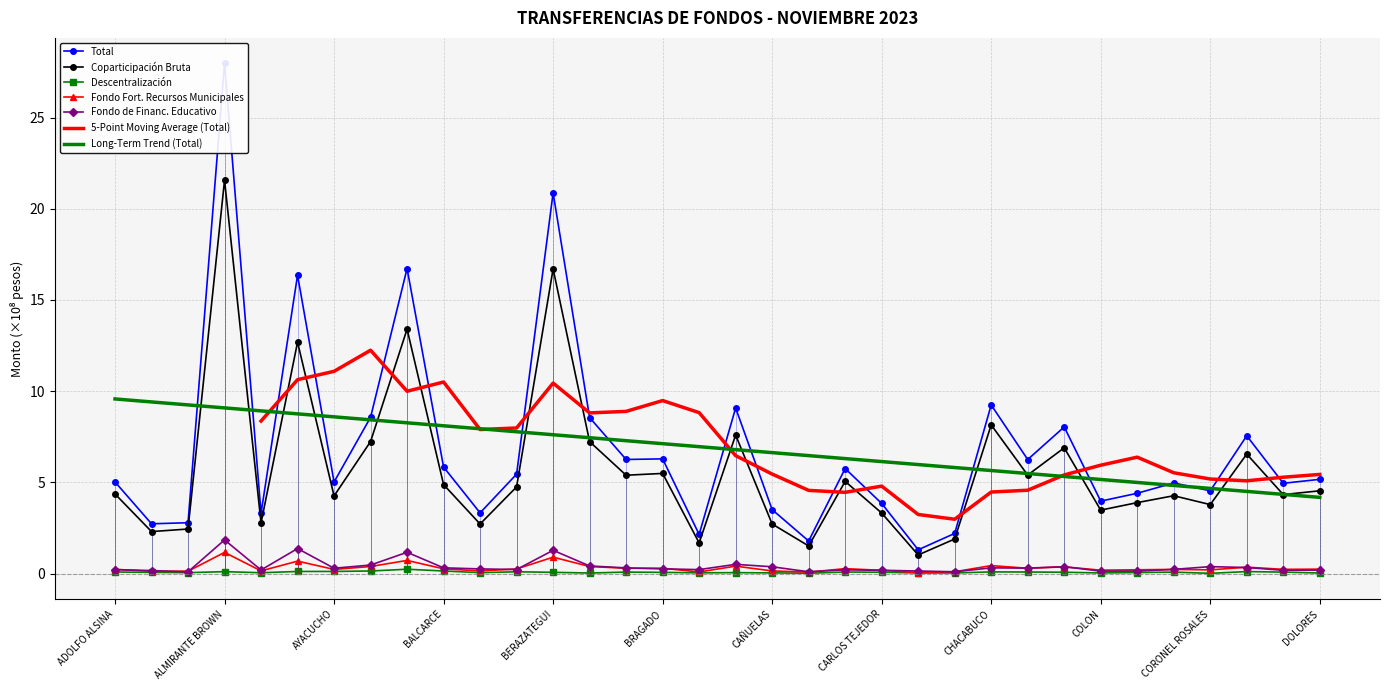

What is the label of the 31st point from the right?

ALMIRANTE BROWN